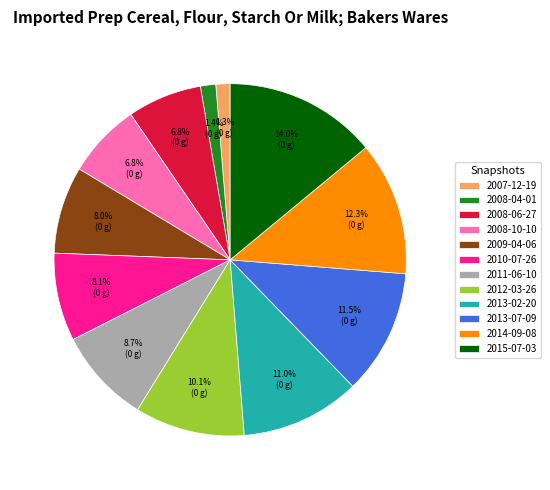

To the nearest percent, what is the combined percentage of 2009-04-06 and 2015-07-03?

22%